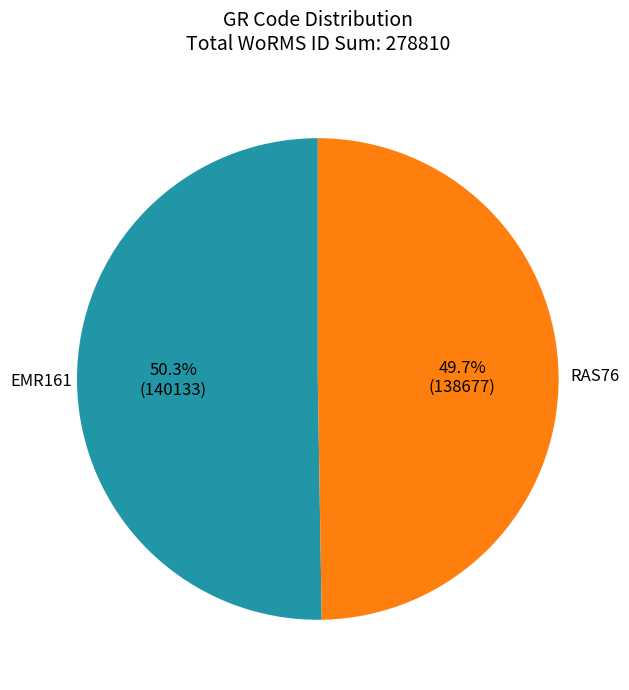

Count the number of slices in the pie.

2